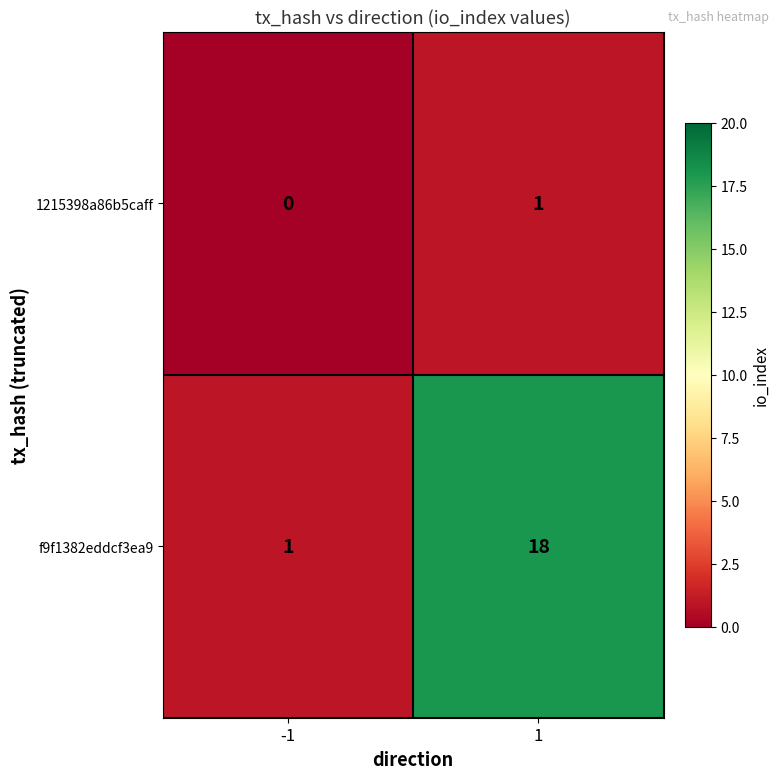

Reading right to left, list all the values displayed in this chart.

1215398a86b5caff: 1	0
f9f1382eddcf3ea9: 18	1